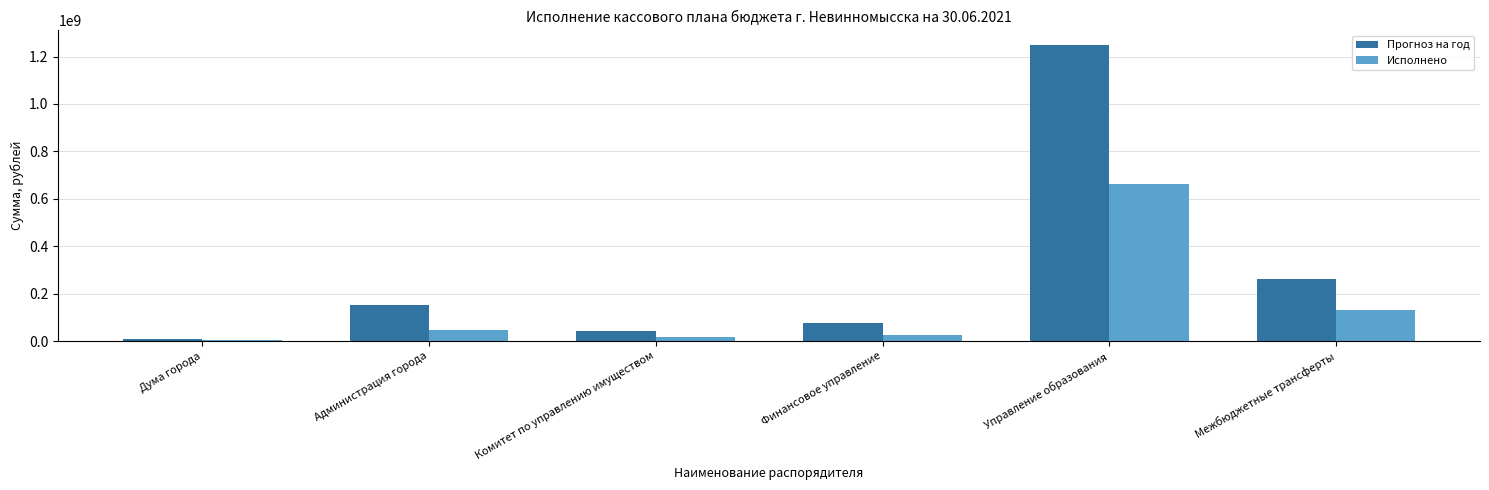

How many bars are there in total?

12